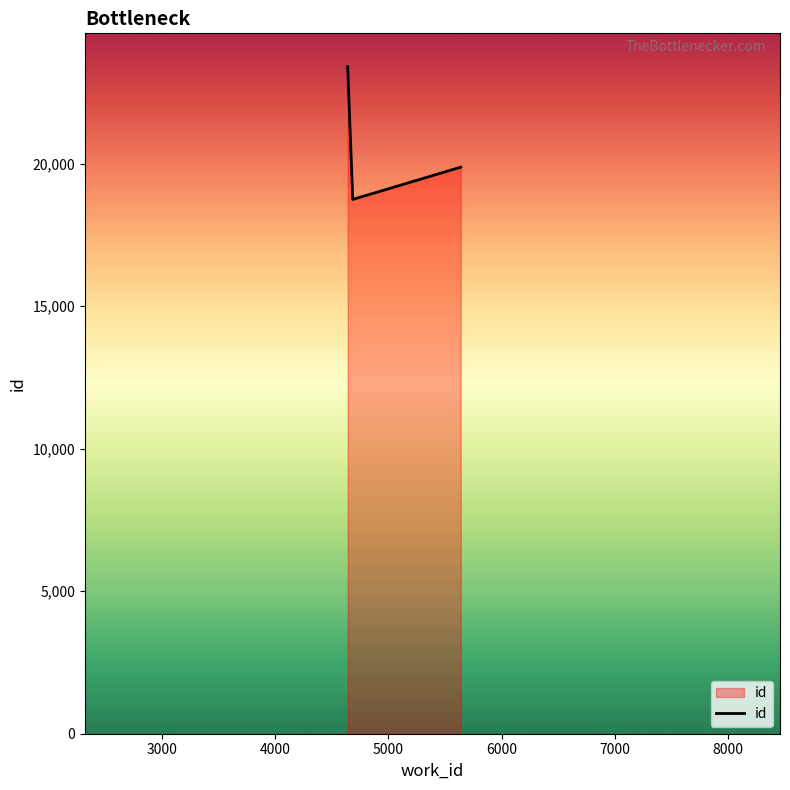

What is the difference between the maximum and second lowest values?

3525